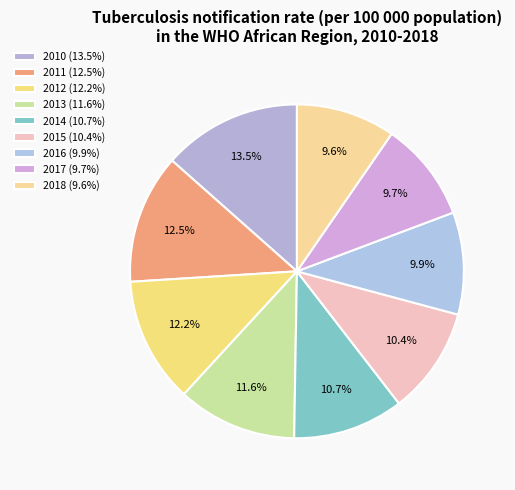

What percentage is NOT represented by 2018?

90.4%